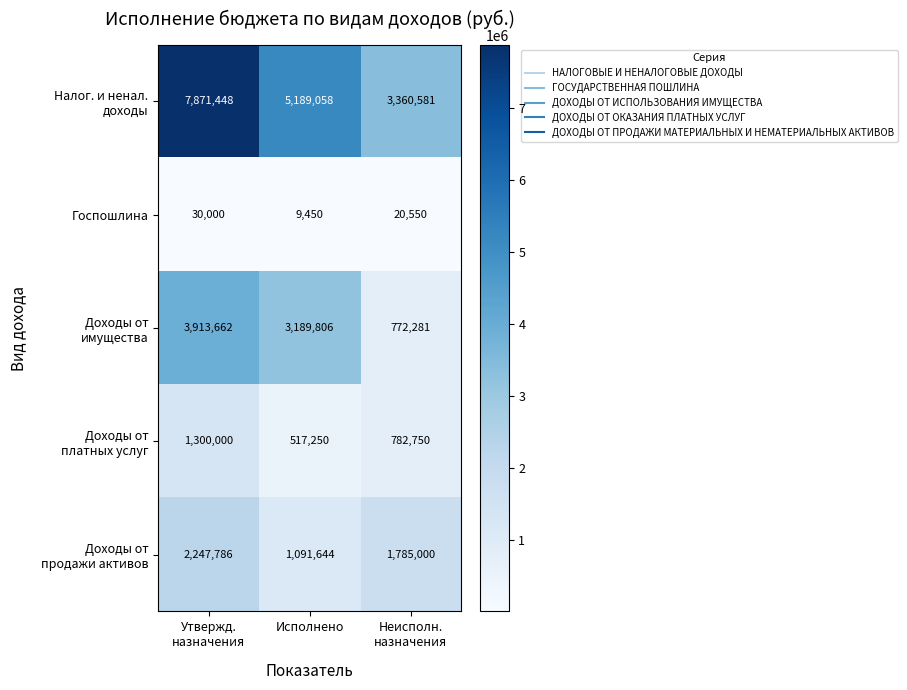

How many data points in Госпошлина are less than 20550?

1